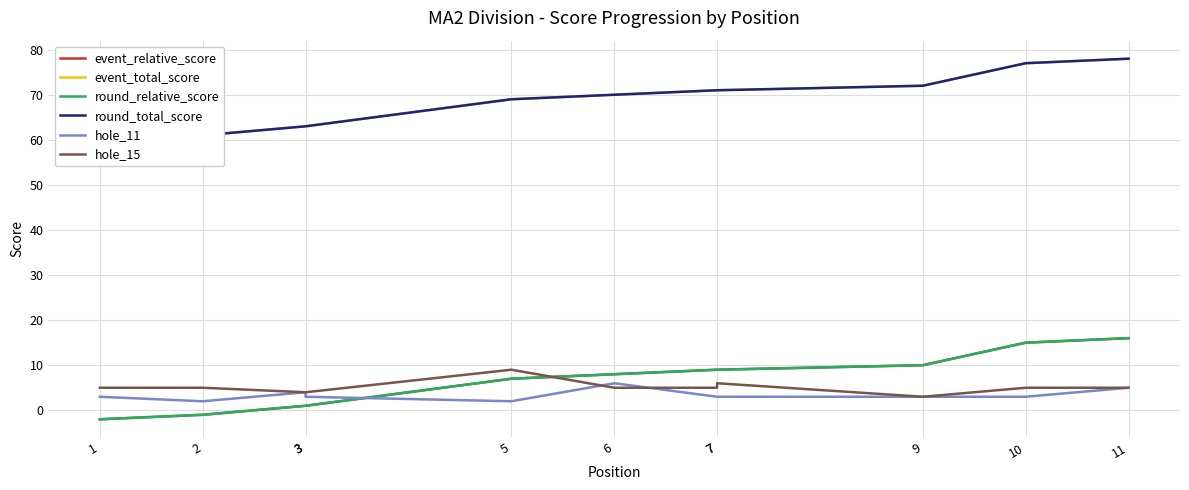

What is the sum of the hole_15 values at 7 and 9?

9